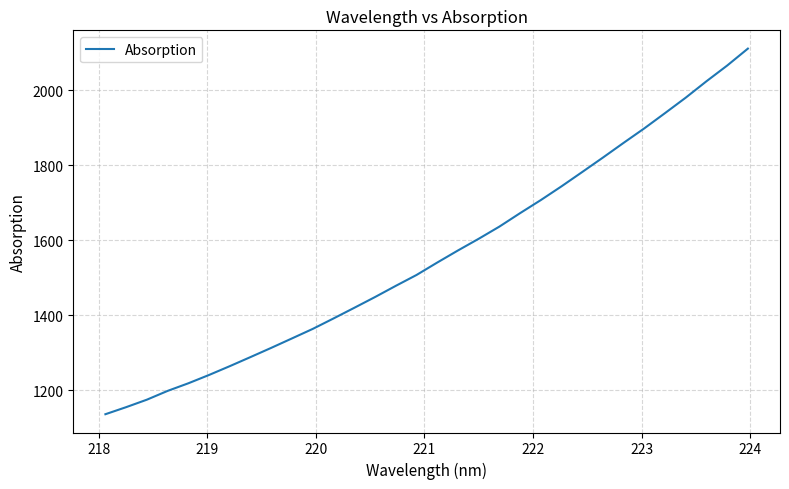

True or false: the data has more than 0 interior local peaks.

False